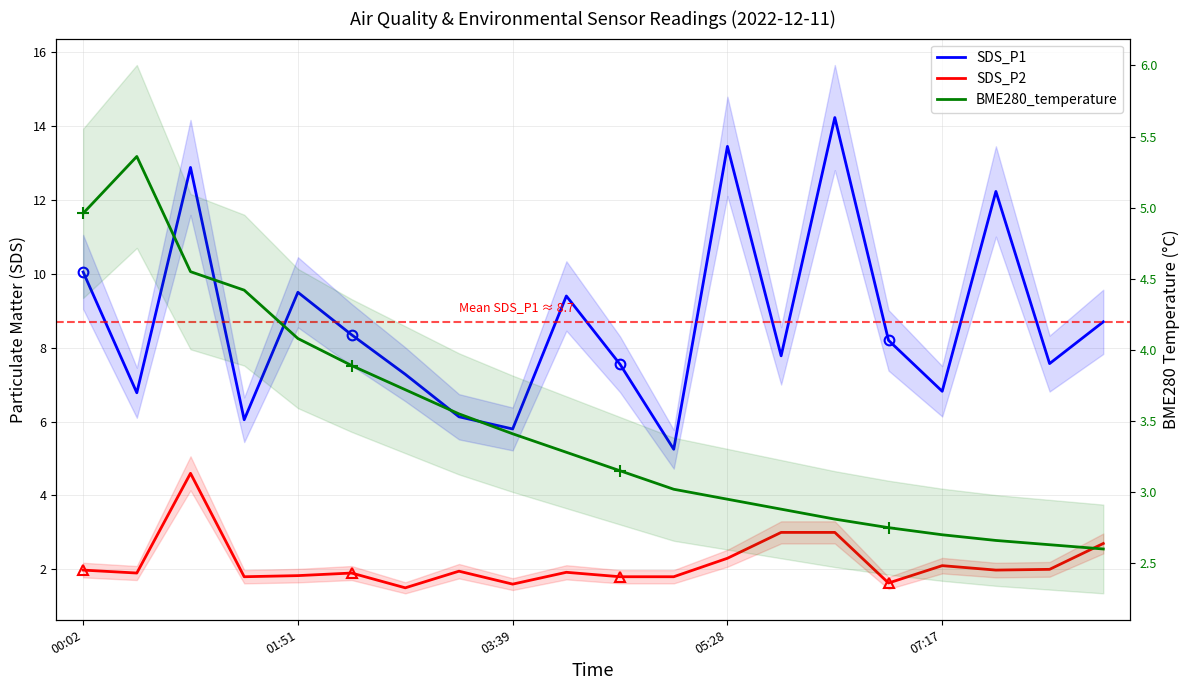

True or false: SDS_P2 has more than 1 interior local peaks.

True